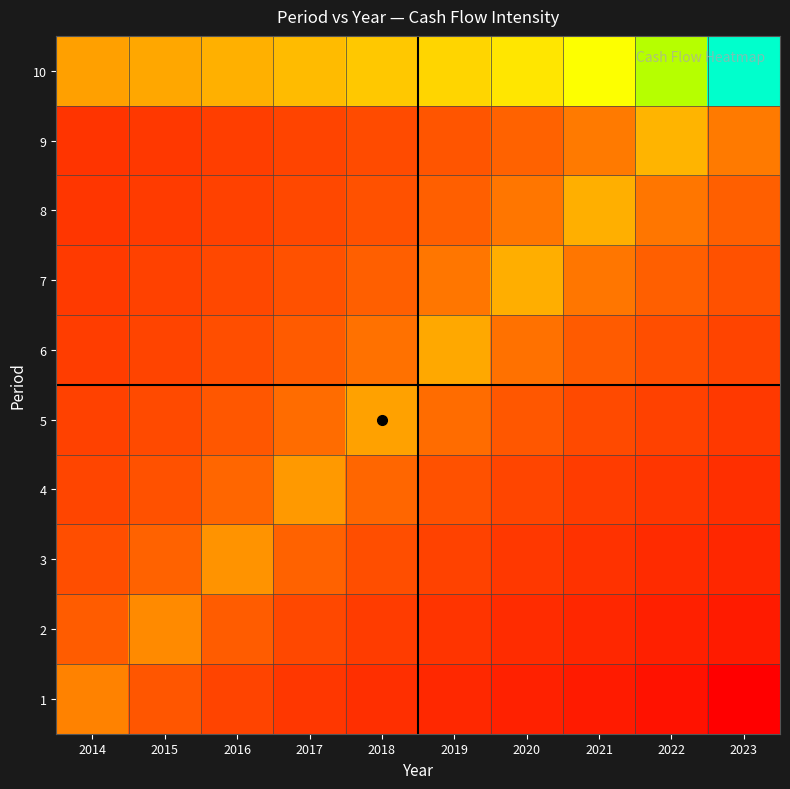

What is the spread (max minus min) of values at 2023?

16388.1